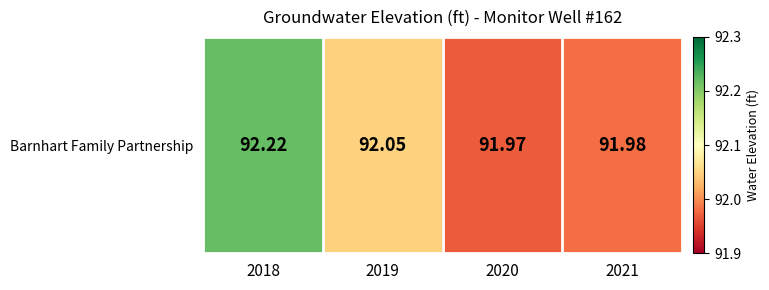

What is the minimum value shown in the chart?

92.0